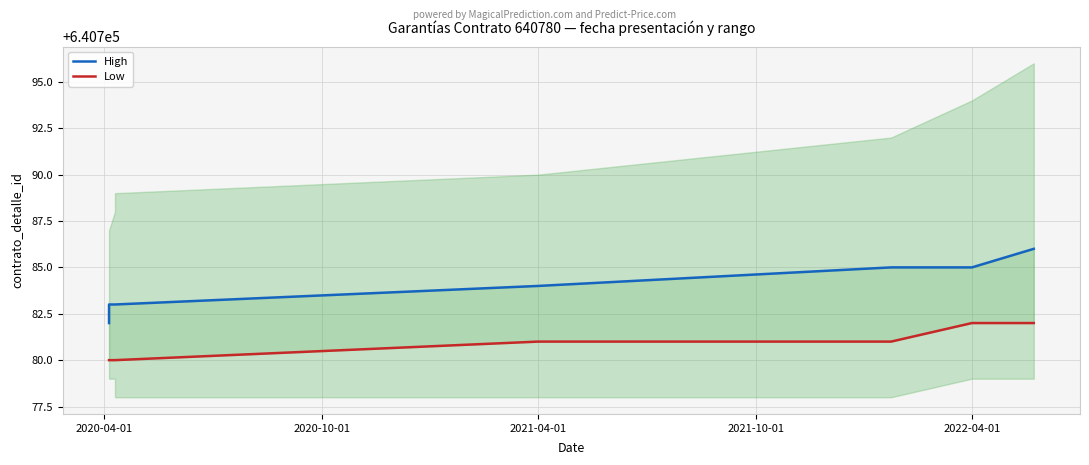

What is the total value across all series at 2020-10-01?

1281563